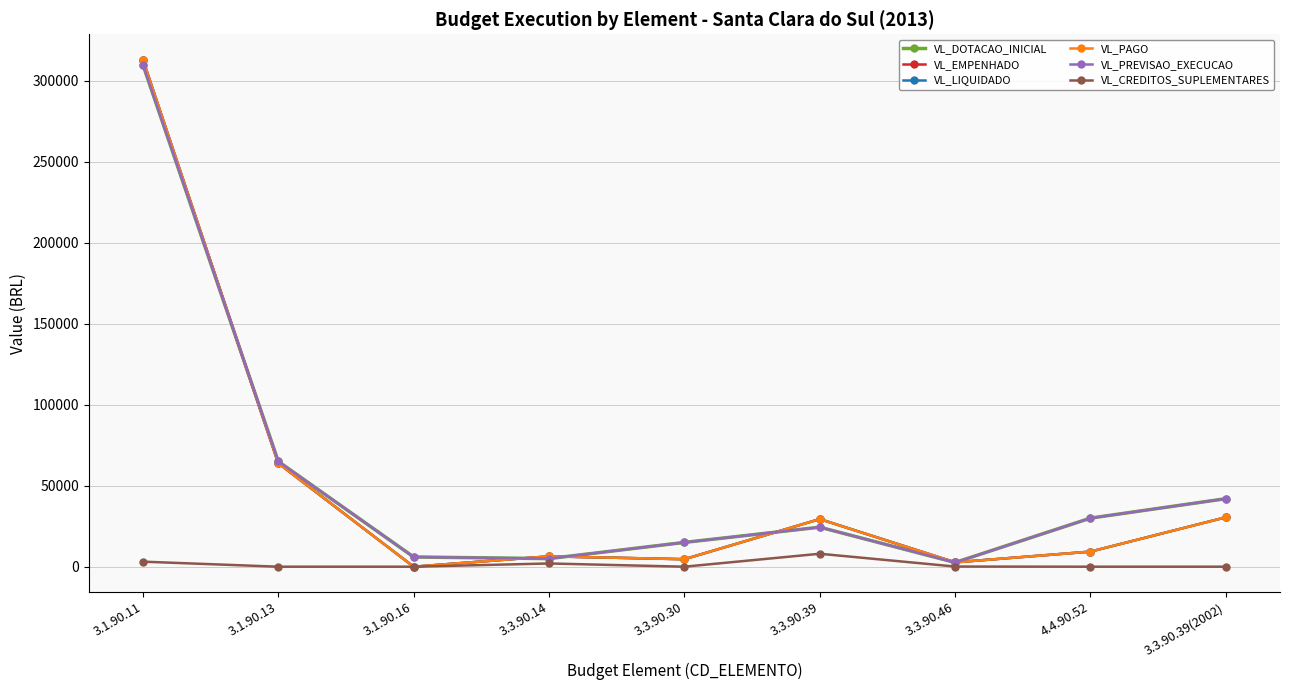

What is the label of the 9th point from the right?

3.1.90.11